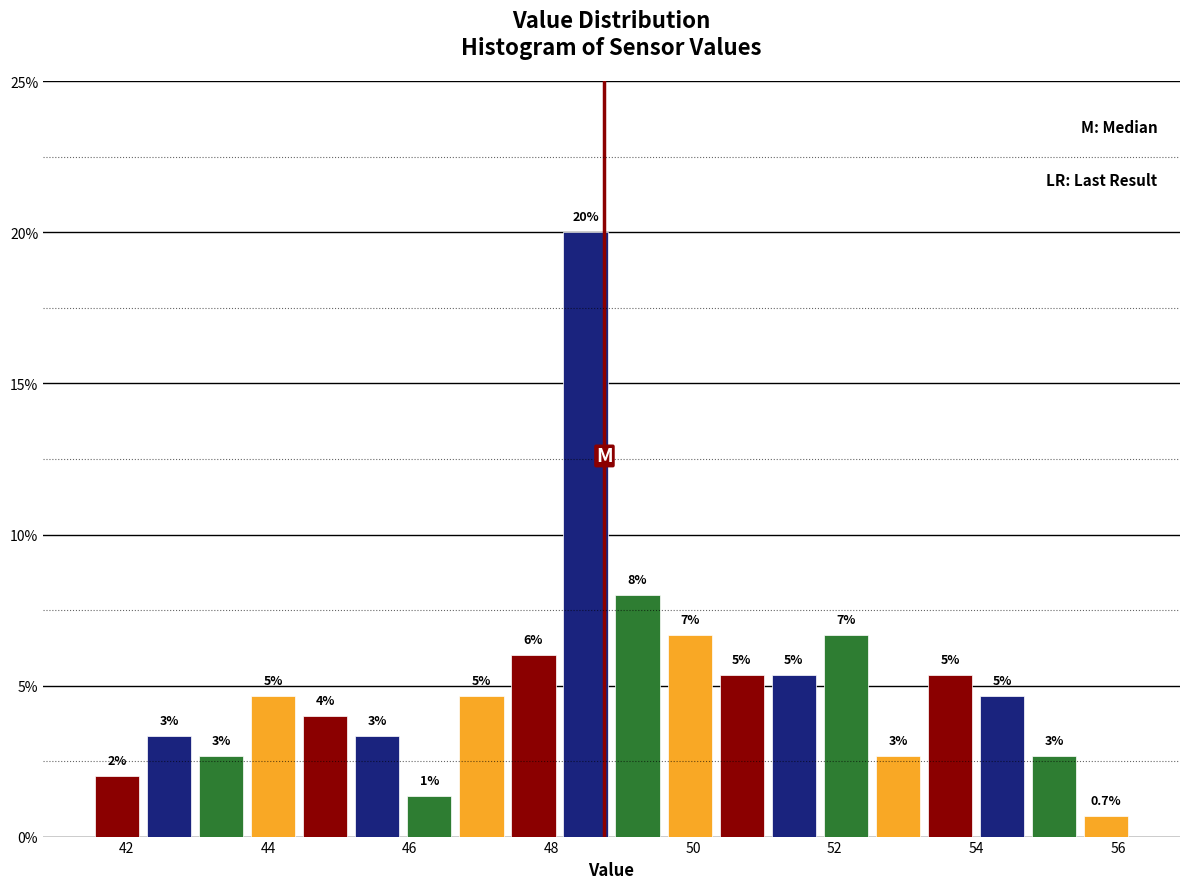

Around what value on the x-axis is the tallest bar? Give the approximate position of its centre, as read against the axis.

48.4